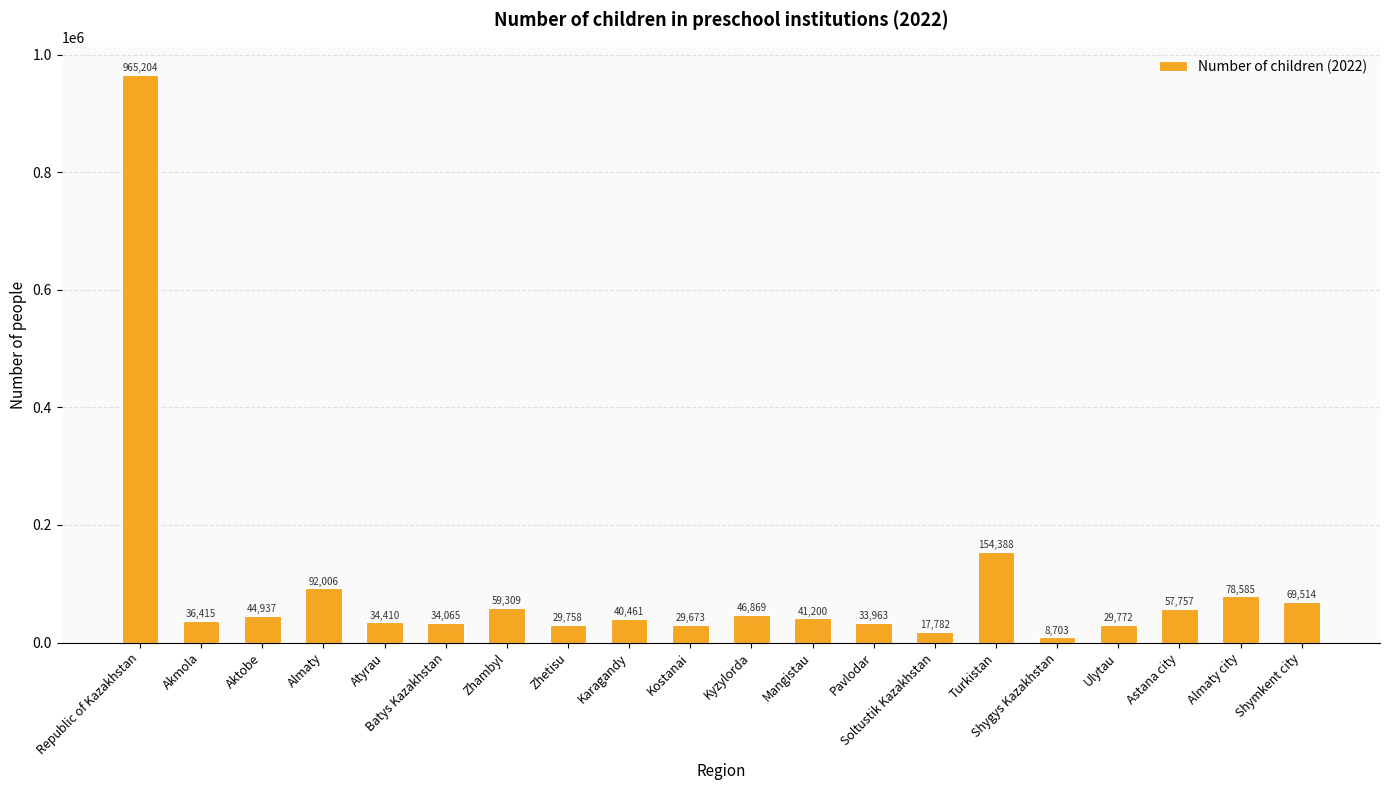

Where does the data first go above 41200?

Republic of Kazakhstan